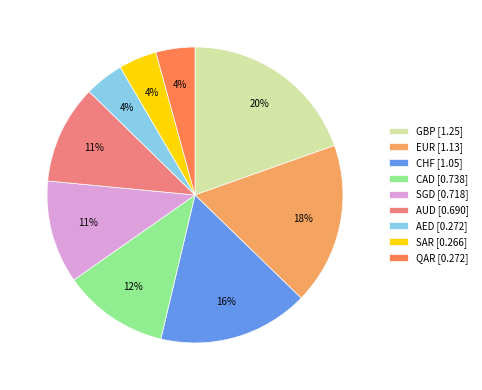

How many segments does this pie chart have?

9